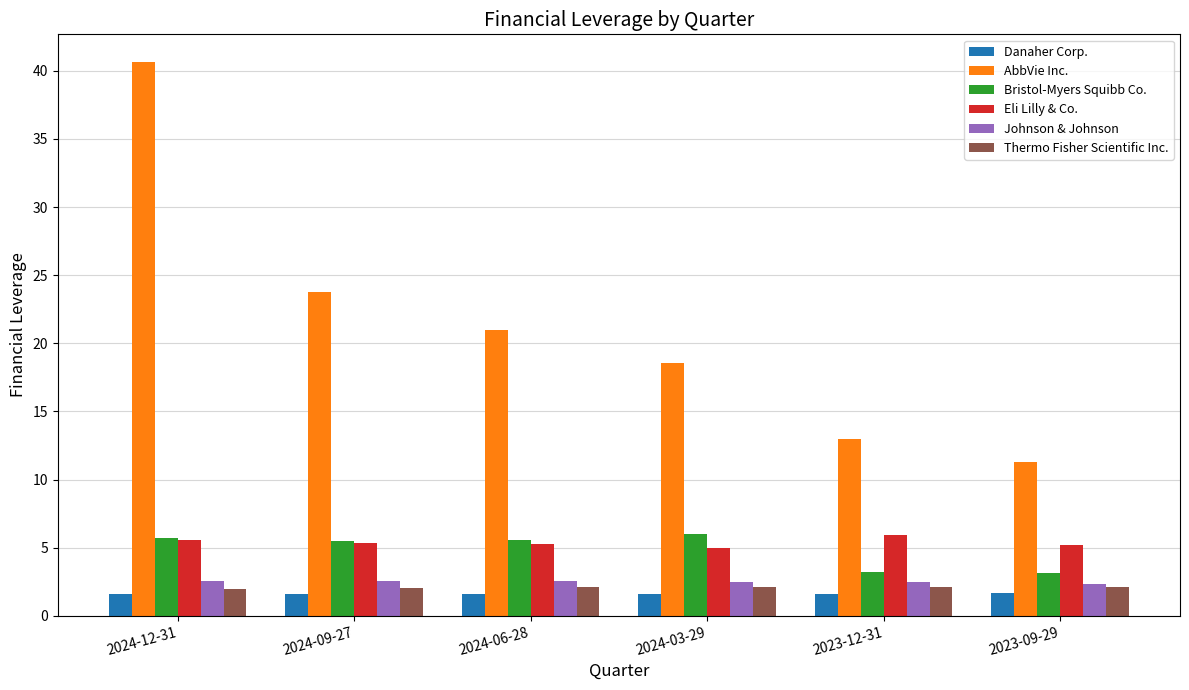

What are all the series names shown in the legend?

Danaher Corp., AbbVie Inc., Bristol-Myers Squibb Co., Eli Lilly & Co., Johnson & Johnson, Thermo Fisher Scientific Inc.